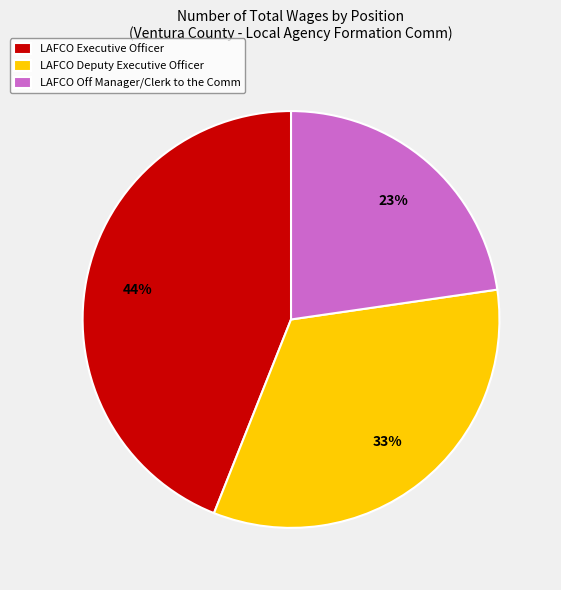

To the nearest percent, what percentage of the pie is LAFCO Deputy Executive Officer?

33%